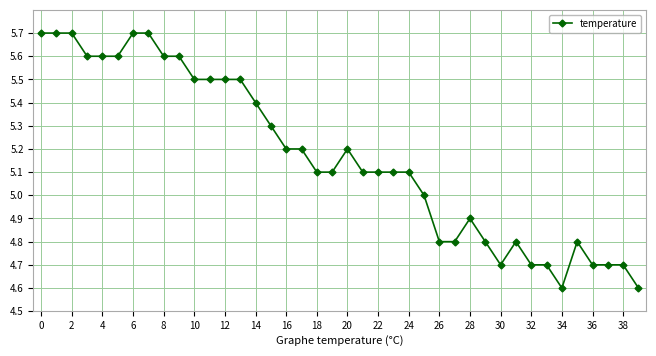

Does the chart have visible grid lines?

Yes